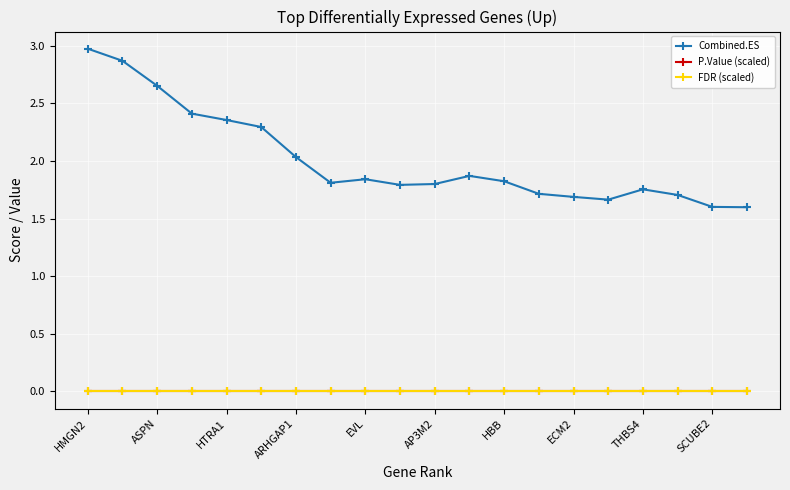

Which series has the largest range (max minus min)?

Combined.ES